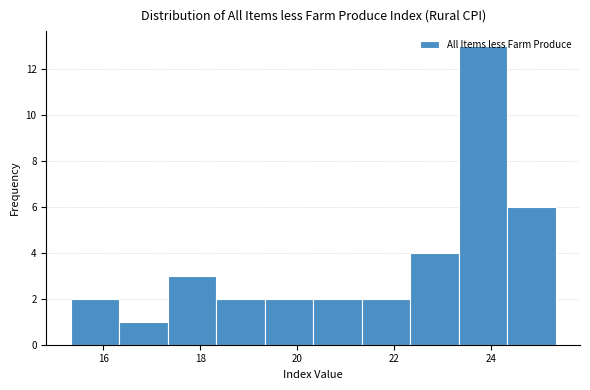

Reading left to right, transcribe this chart: for each bar, give the range it covers on the x-axis and its height. Neither the bar edges nor the heights are printed on the chart, so give them approximately, as read against the axes.

15.4 to 16.4: 2
16.4 to 17.4: 1
17.4 to 18.4: 3
18.4 to 19.4: 2
19.4 to 20.4: 2
20.4 to 21.4: 2
21.4 to 22.4: 2
22.4 to 23.4: 4
23.4 to 24.4: 13
24.4 to 25.4: 6